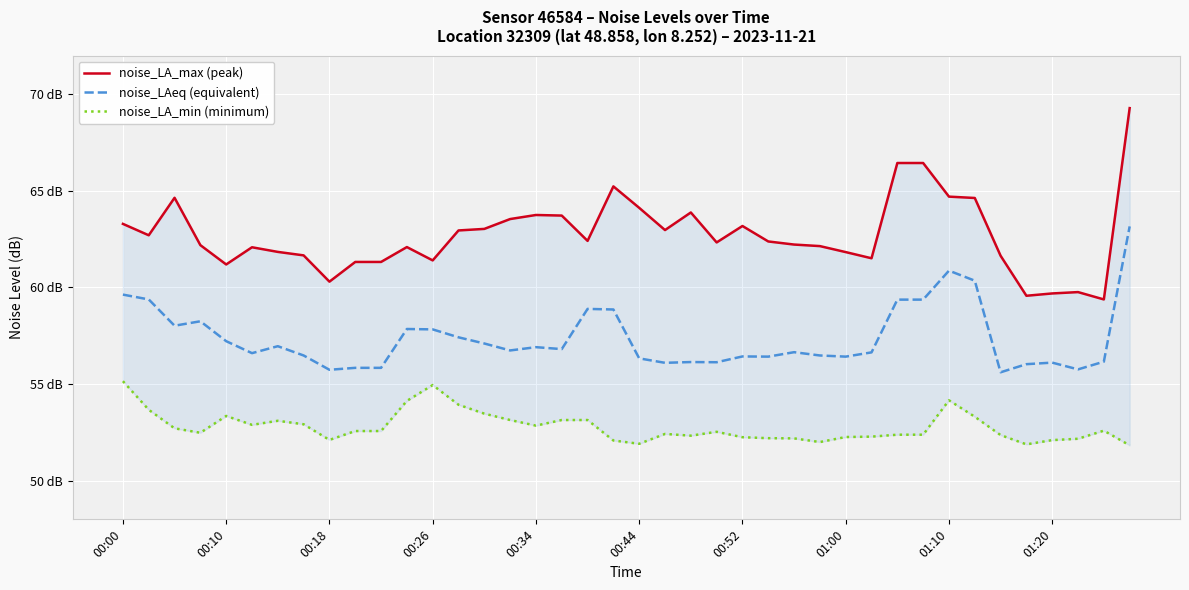

True or false: noise_LAeq (equivalent) has a value of 56.8 at 17.

True